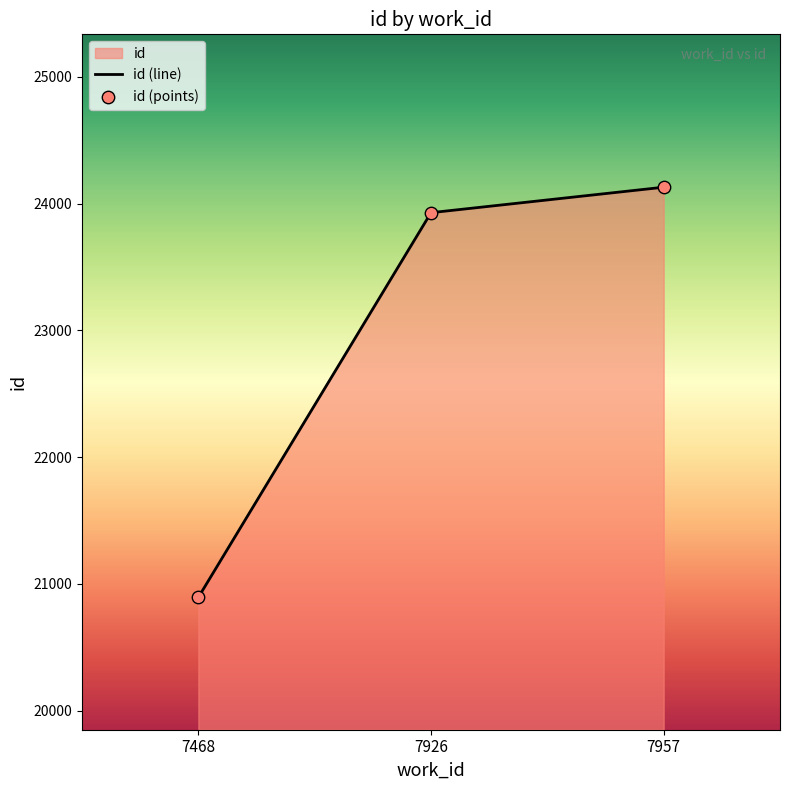

Approximately how many times larger is the value at 7926 compared to 7957?

1.0